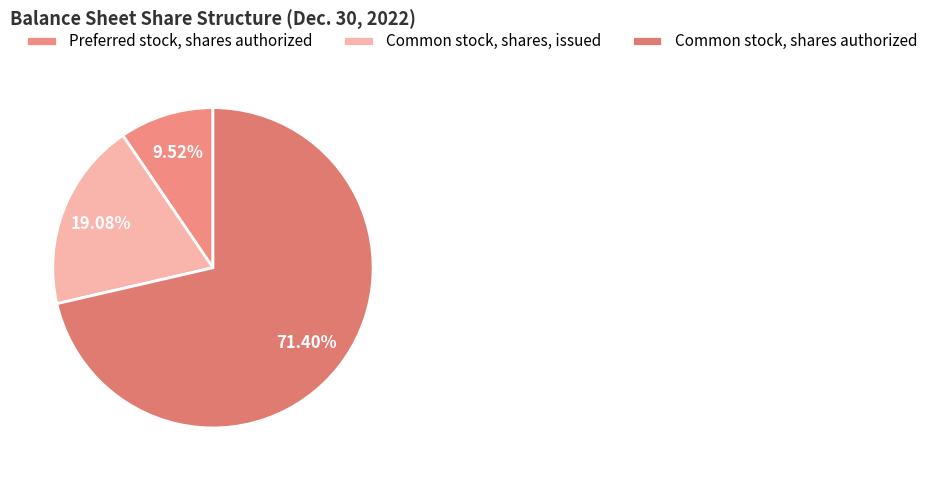

Which category has the biggest portion of the pie?

Common stock, shares authorized